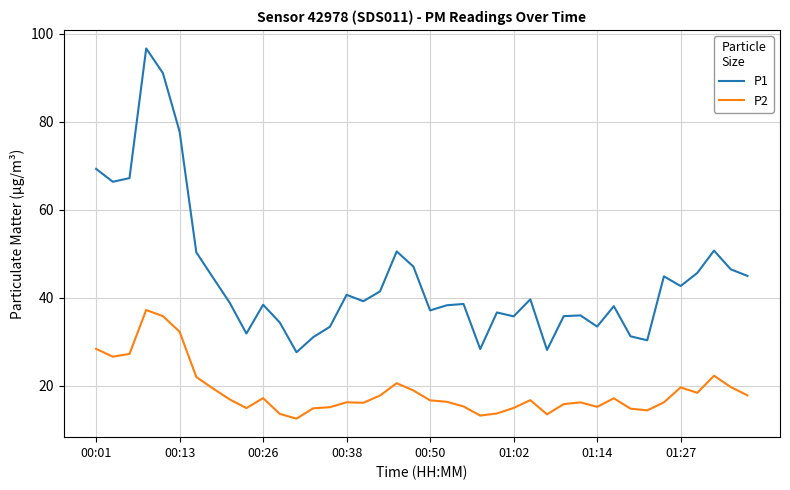

What is the difference between the maximum and minimum values in the P2 series?

24.7